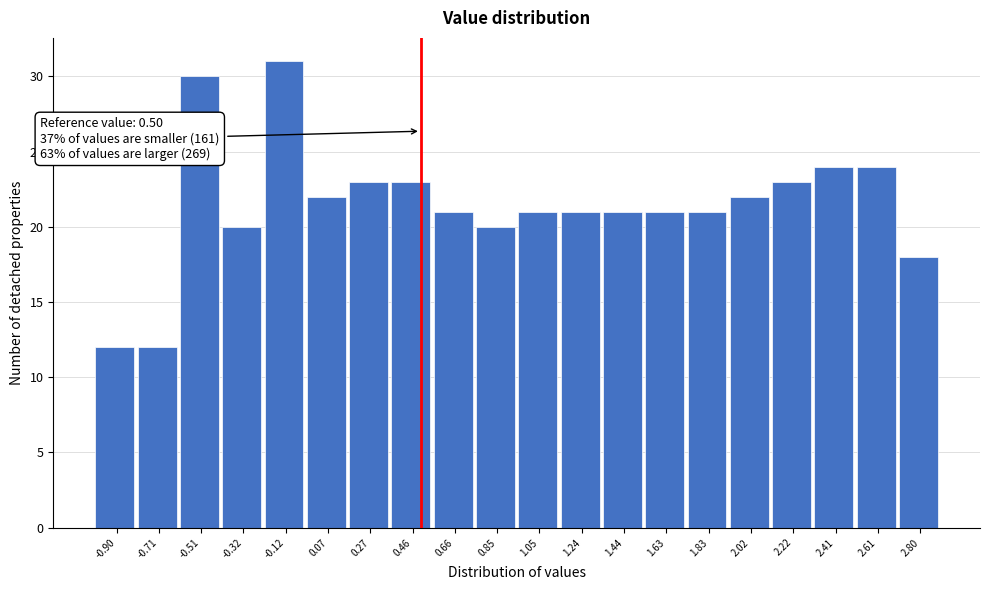

Which range on the x-axis has the tallest bar?

-0.220 to -0.025